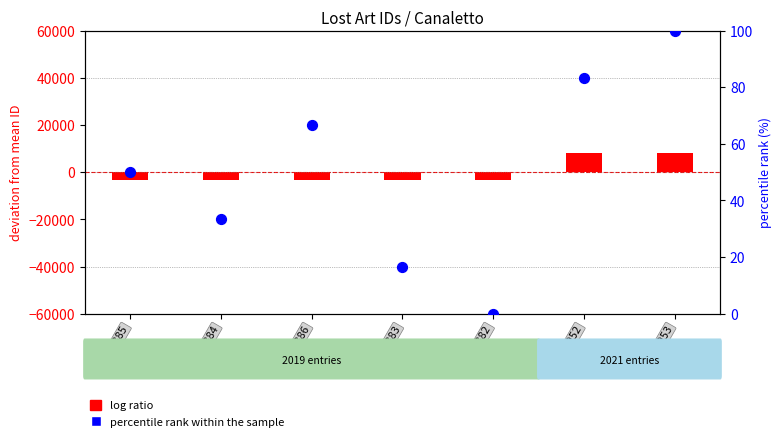

At which category is the sum across all series the highest?

595953